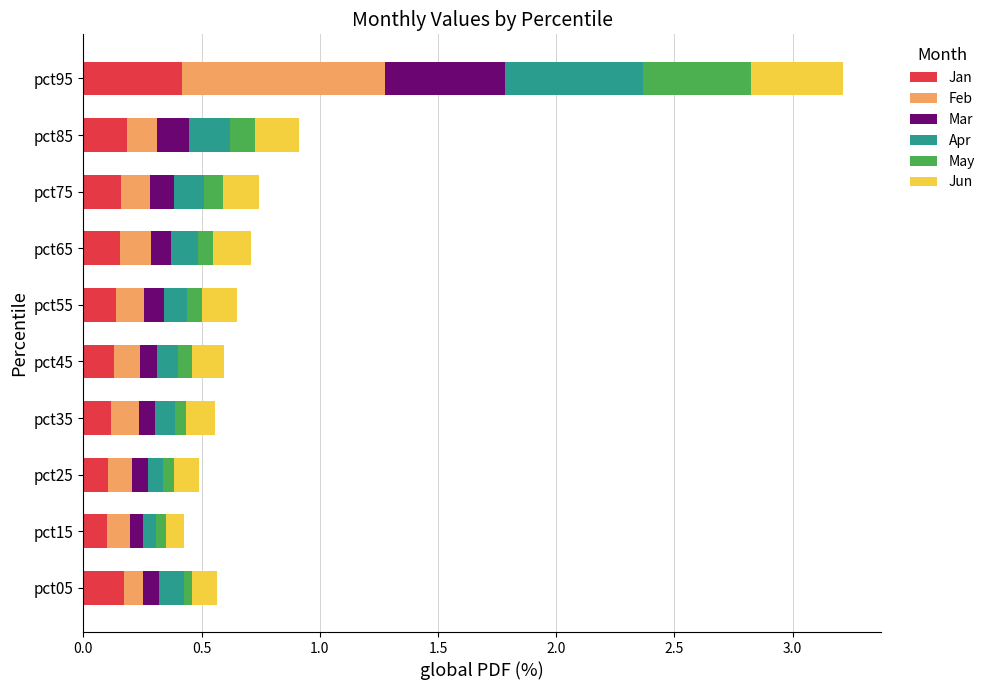

What is the maximum value for Jan?

0.4